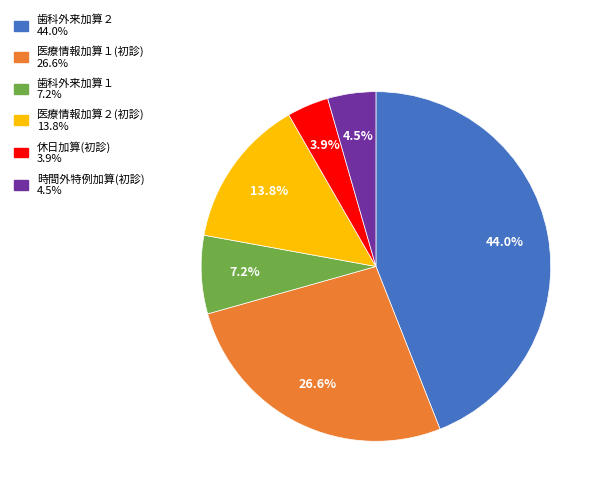

Is there a majority slice in this chart?

No